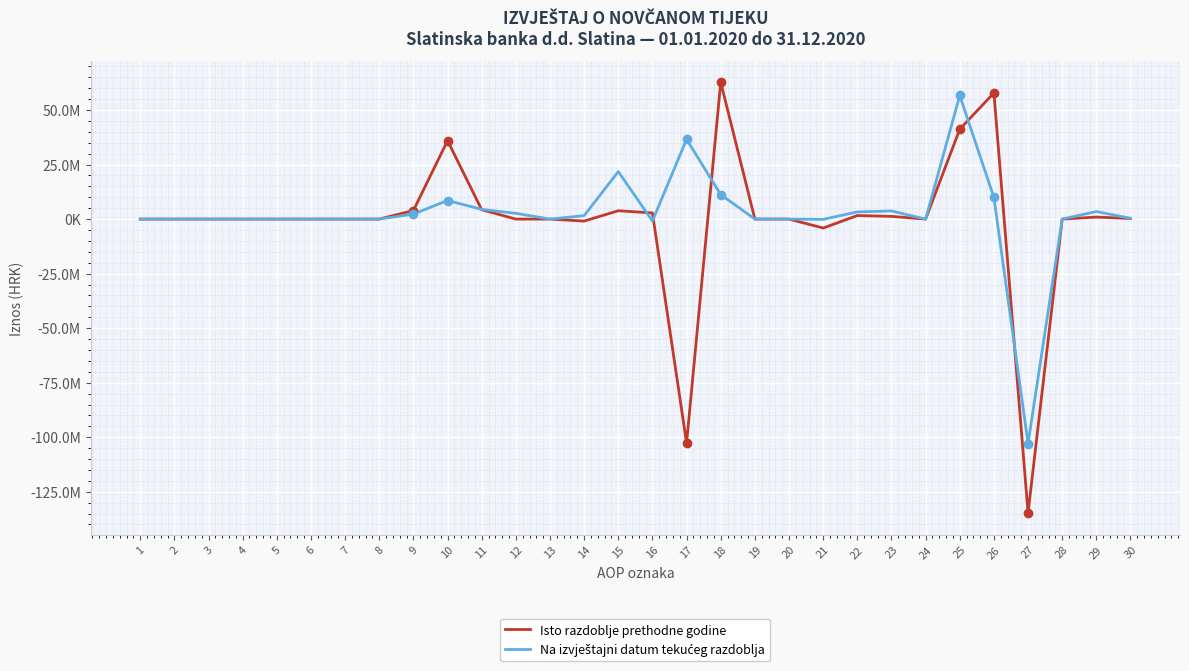

Is this an area chart (filled region under the line)?

No